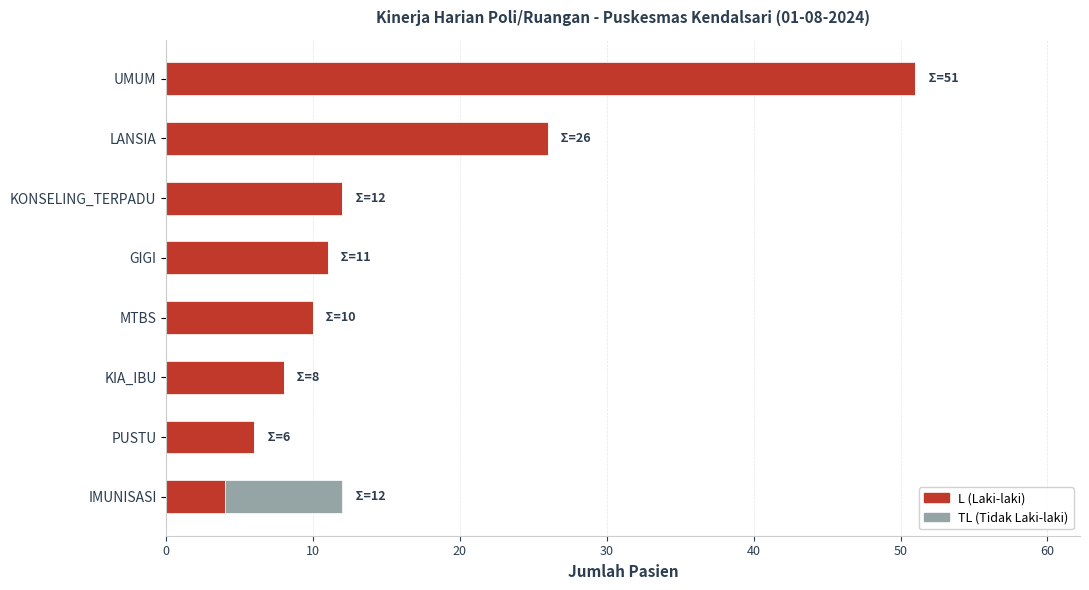

At which label is L (Laki-laki) closest to 27?

LANSIA